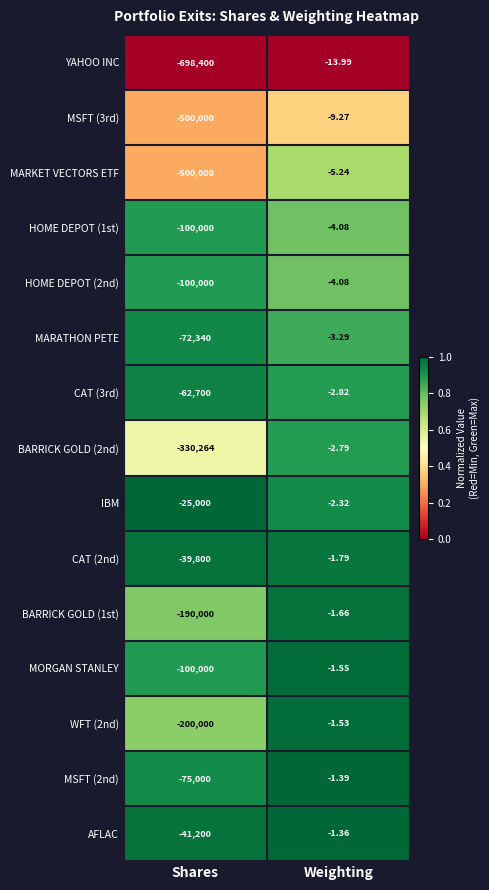

Where is MARKET VECTORS ETF nearest to the value -250002?

Weighting